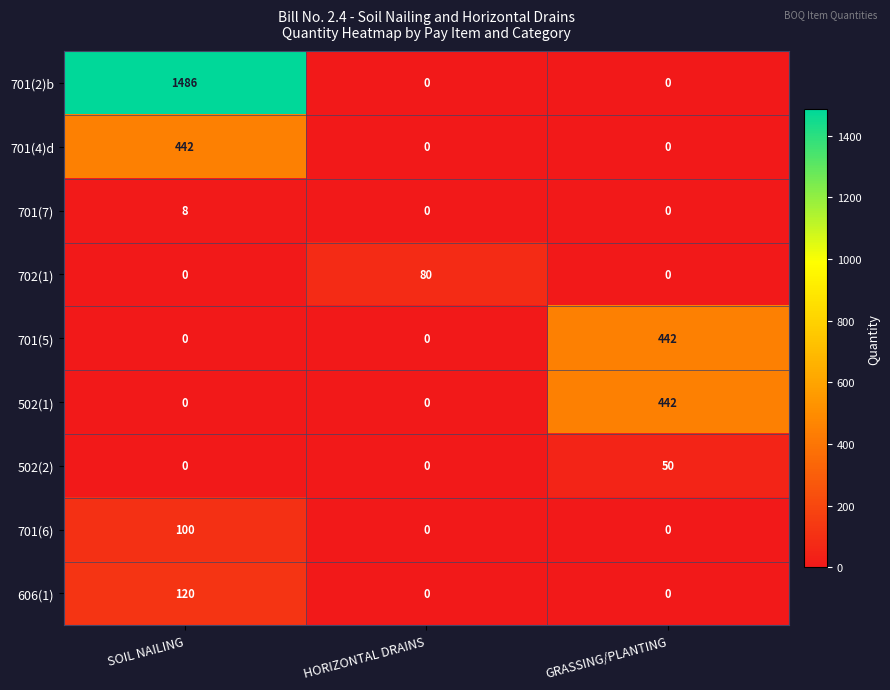

What is the spread (max minus min) of values at HORIZONTAL DRAINS?

80